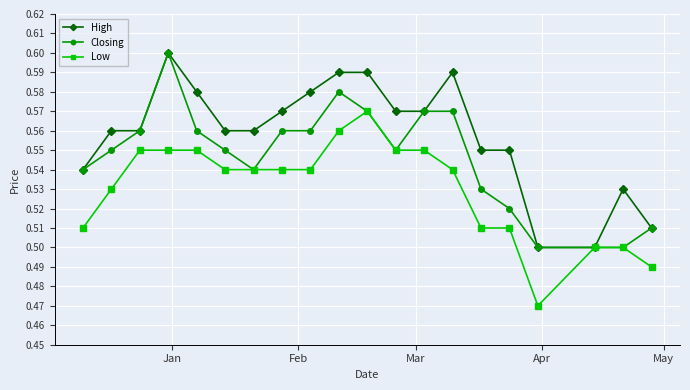

True or false: High has more than 2 points higher than both neighbors.

True